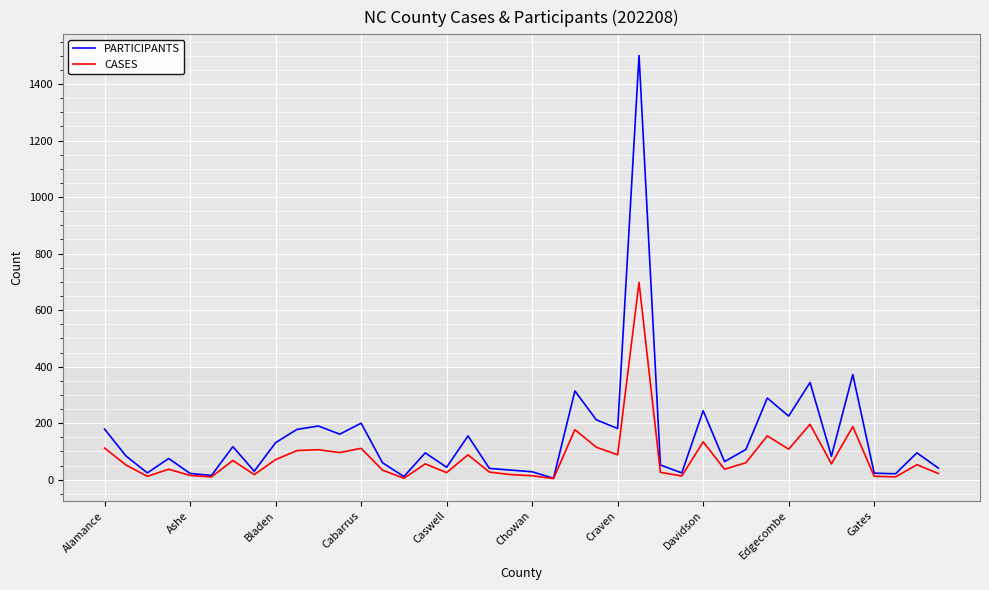

What is the difference between the second highest and second lowest values in the PARTICIPANTS series?

361